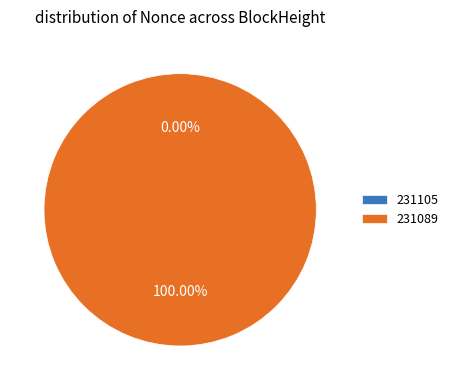

Count the number of slices in the pie.

2